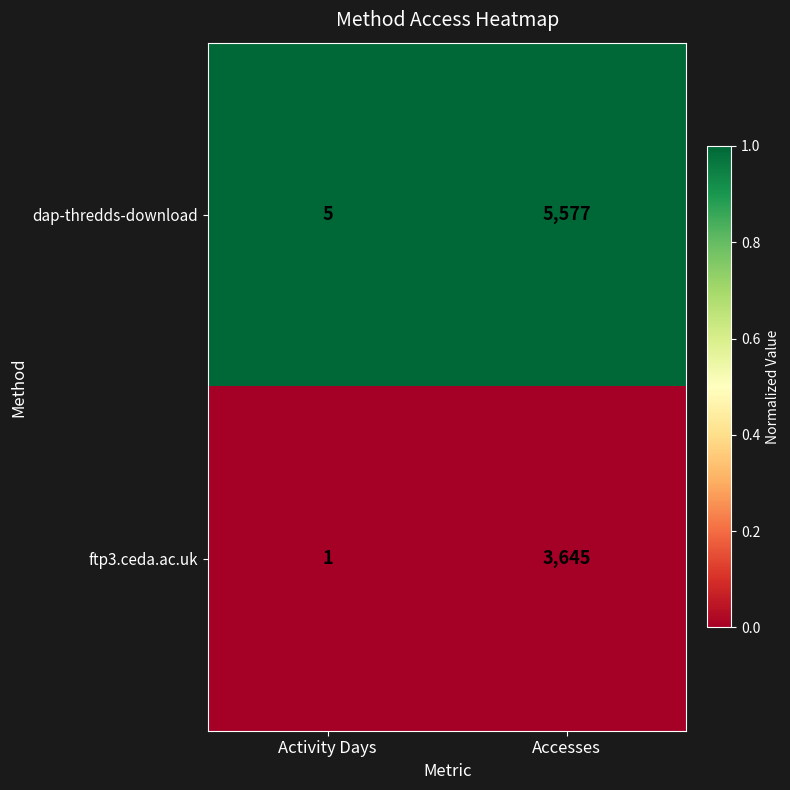

Which series has the largest total across all categories?

dap-thredds-download